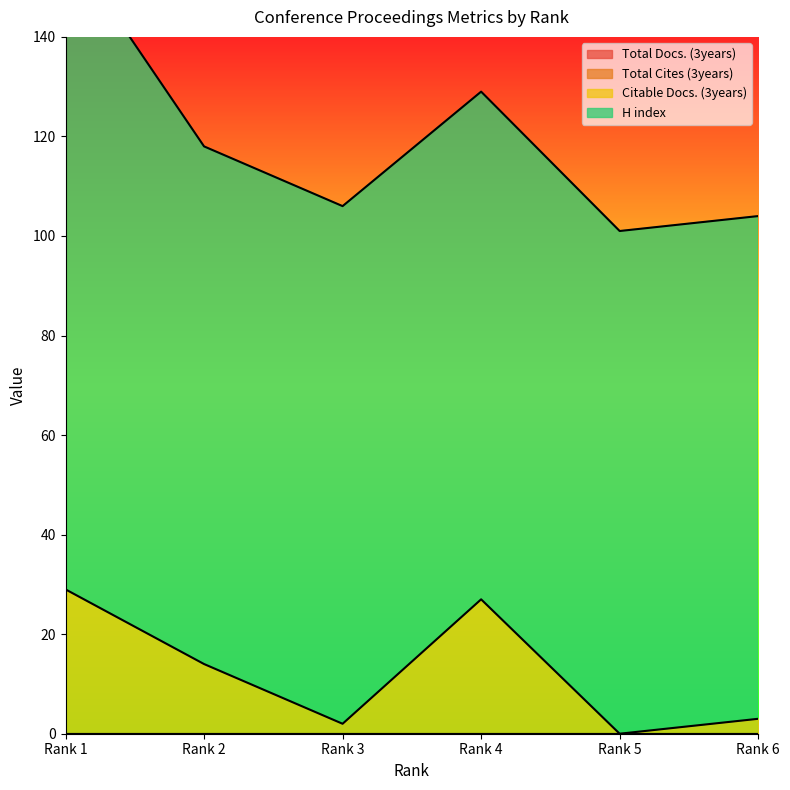

List the series in order of their peak value, highest first.

H index, Citable Docs. (3years), Total Docs. (3years), Total Cites (3years)